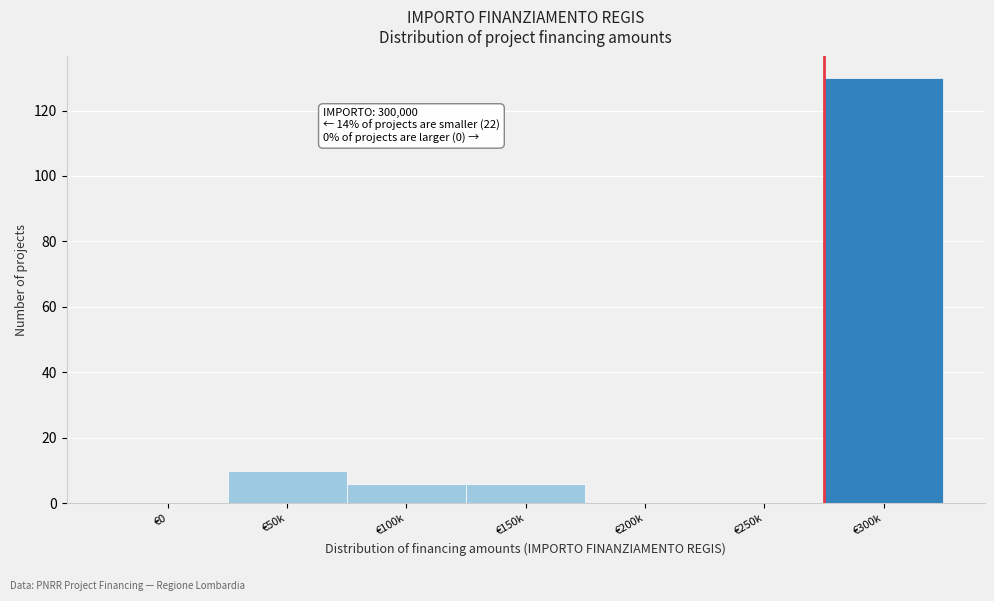

Reading left to right, what are all the values shown in this chart?

€0=0	€50k=10	€100k=6	€150k=6	€200k=0	€250k=0	€300k=130